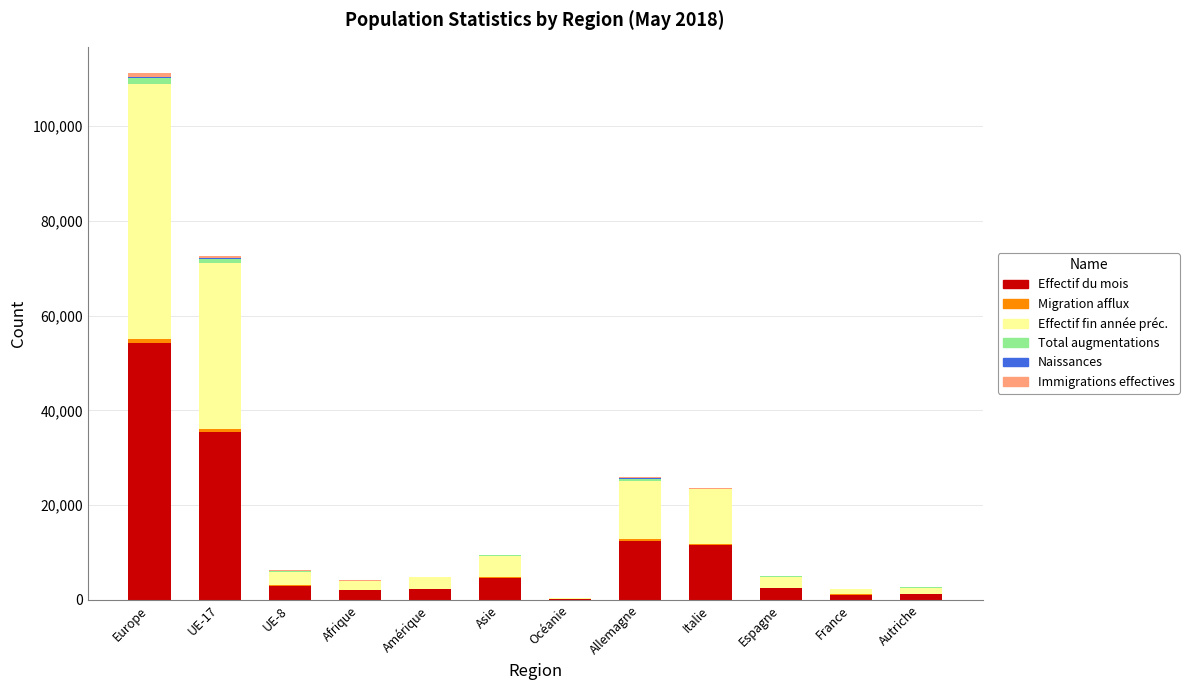

At which category is the sum across all series the highest?

Europe